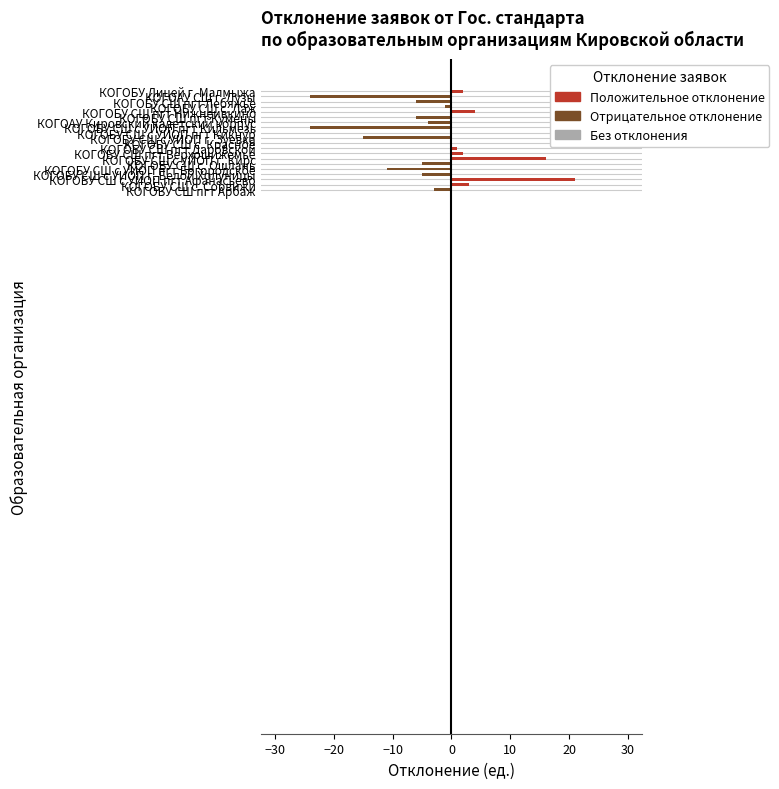

How many data points are above -1?

9